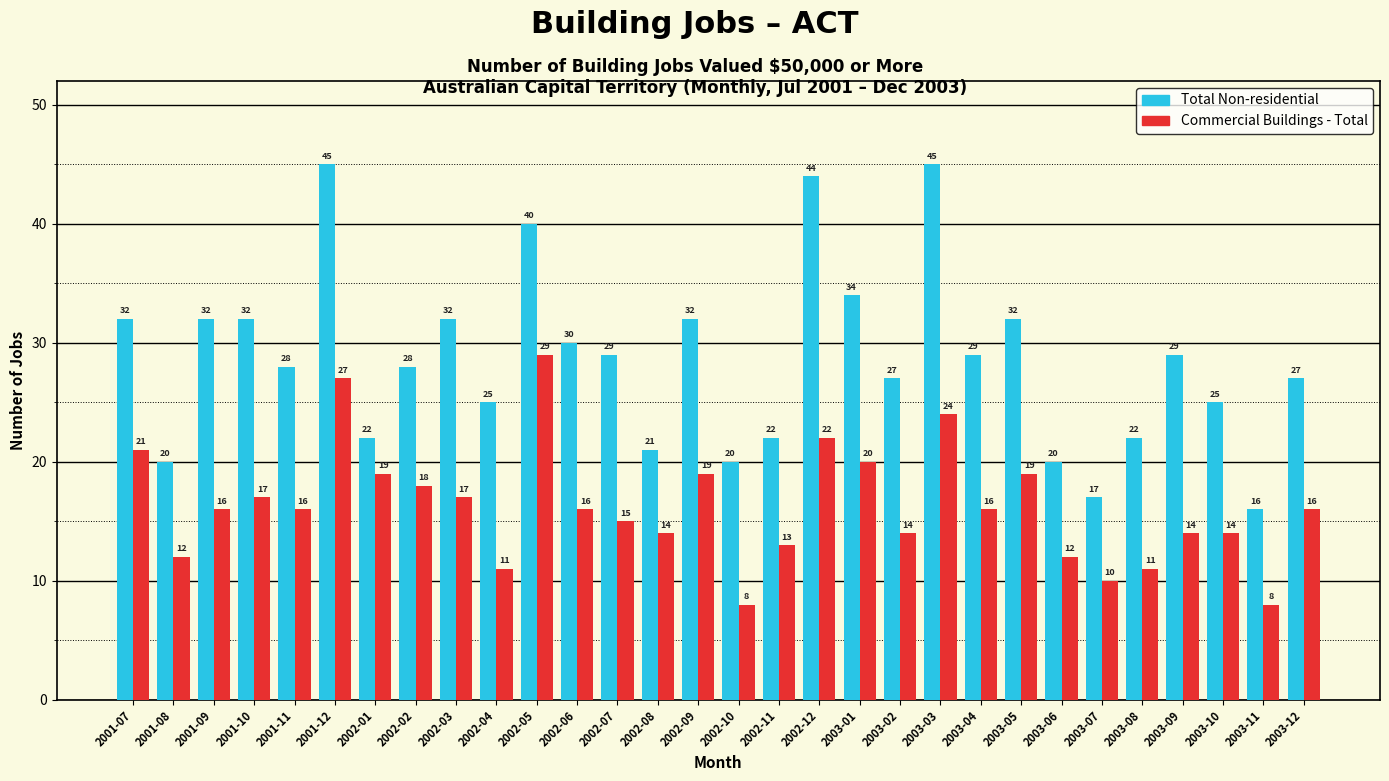

At which label does Commercial Buildings - Total first exceed 16?

2001-07